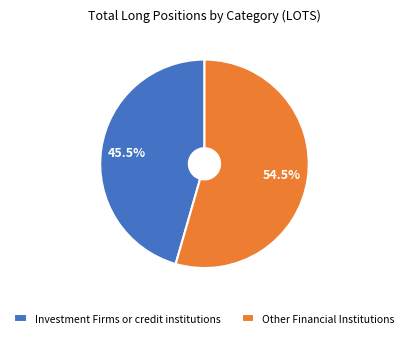

Approximately how many times larger is the value at Other Financial Institutions compared to Investment Firms or credit institutions?

1.2